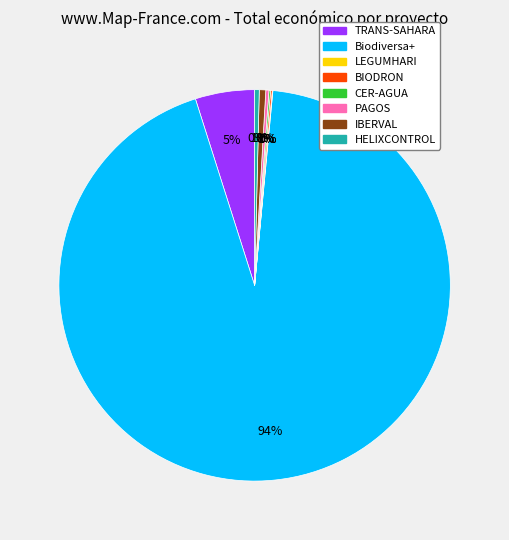

Is it true that Biodiversa+ is 94% of the pie?

True